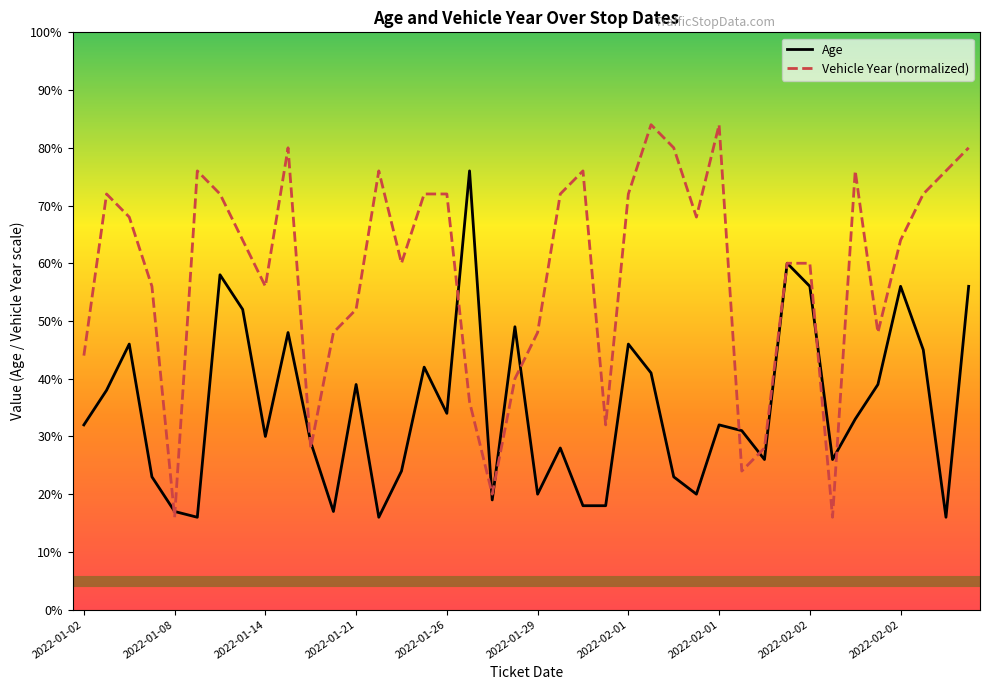

Which series has the largest total across all categories?

Vehicle Year (normalized)